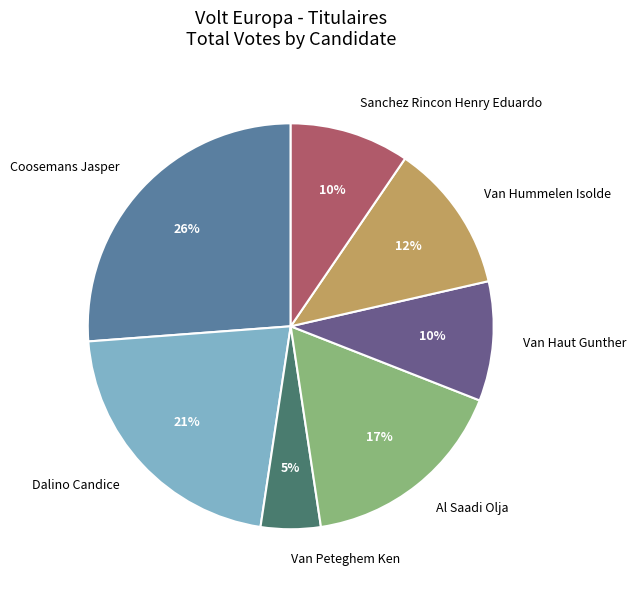

Which has a higher value, Coosemans Jasper or Sanchez Rincon Henry Eduardo?

Coosemans Jasper